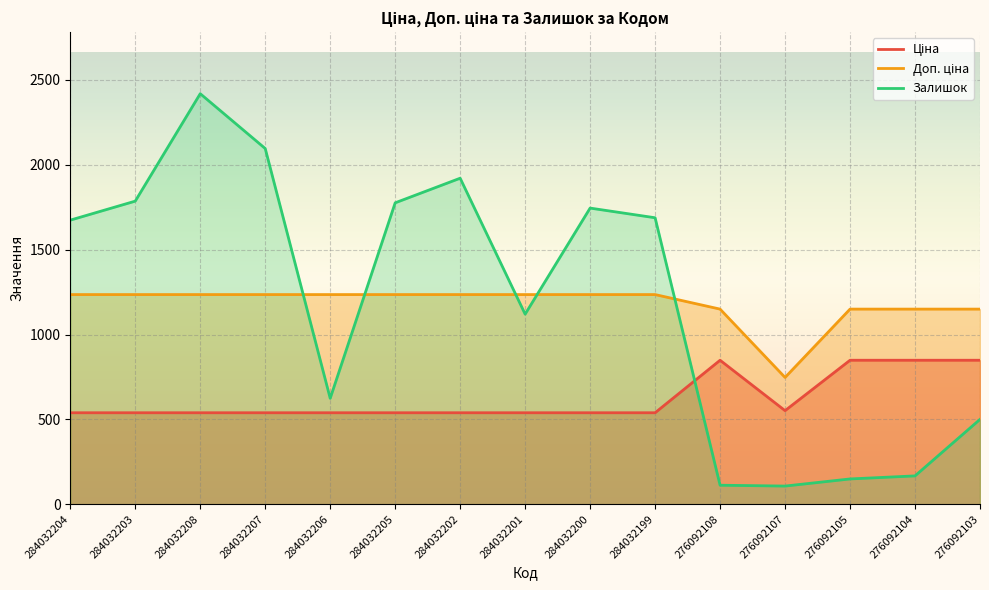

Does the chart display data point markers on the line(s)?

No